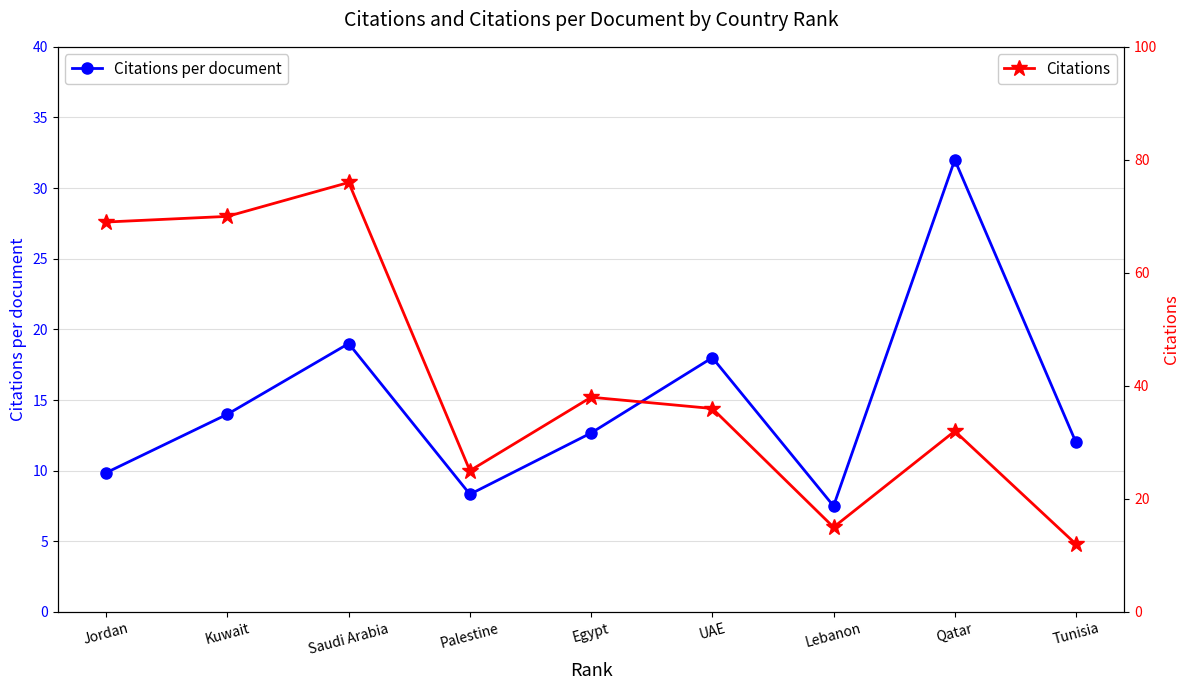

At which label does Citations per document first exceed 12?

Kuwait